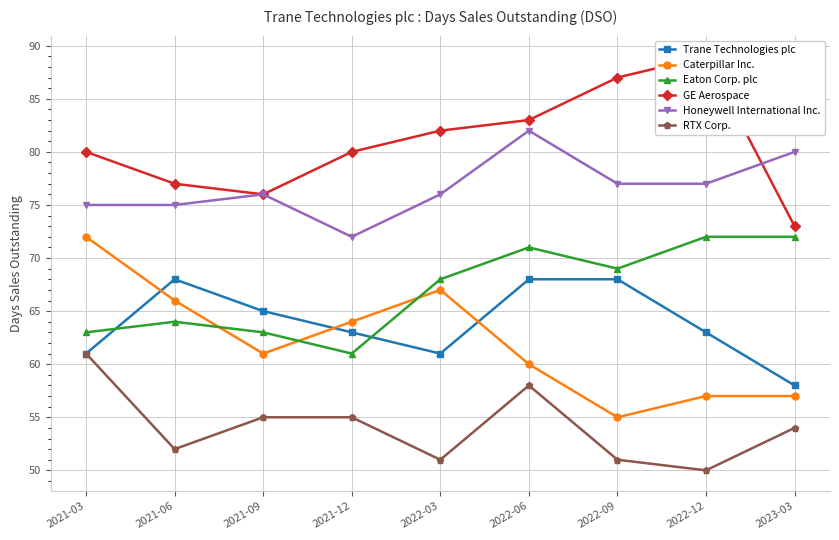

Where do Caterpillar Inc. and Trane Technologies plc first cross each other?

2021-03 and 2021-06